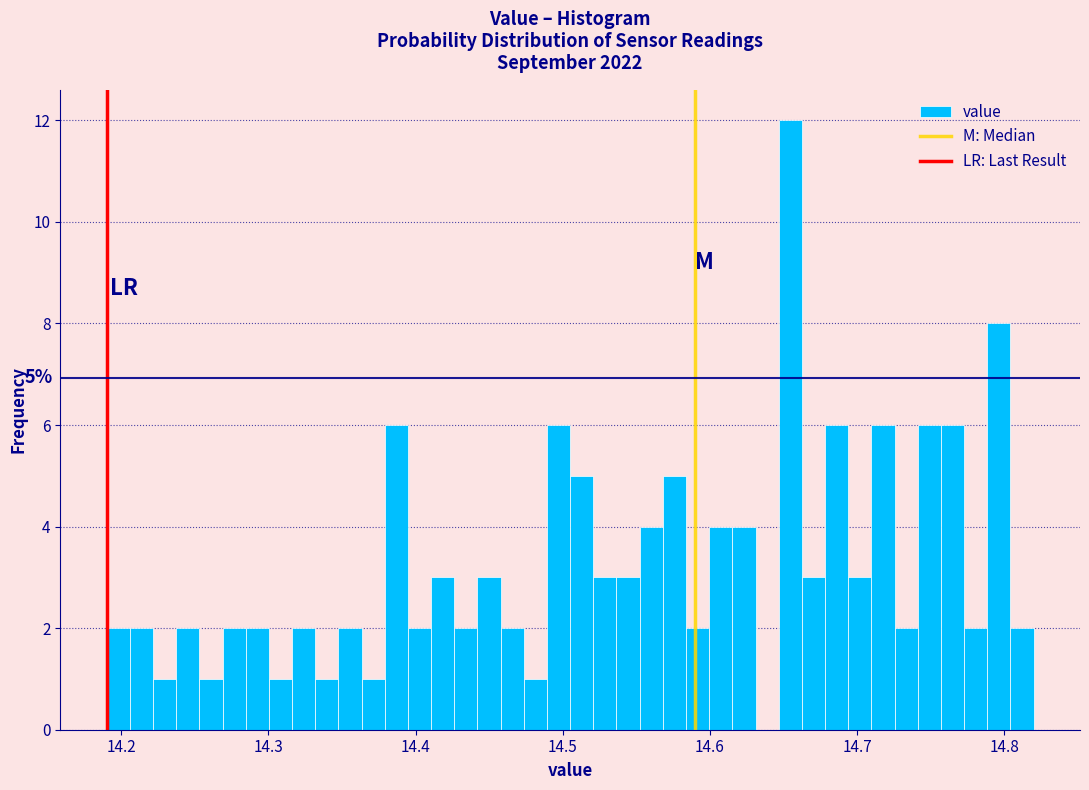

Around what value on the x-axis is the tallest bar? Give the approximate position of its centre, as read against the axis.

14.65